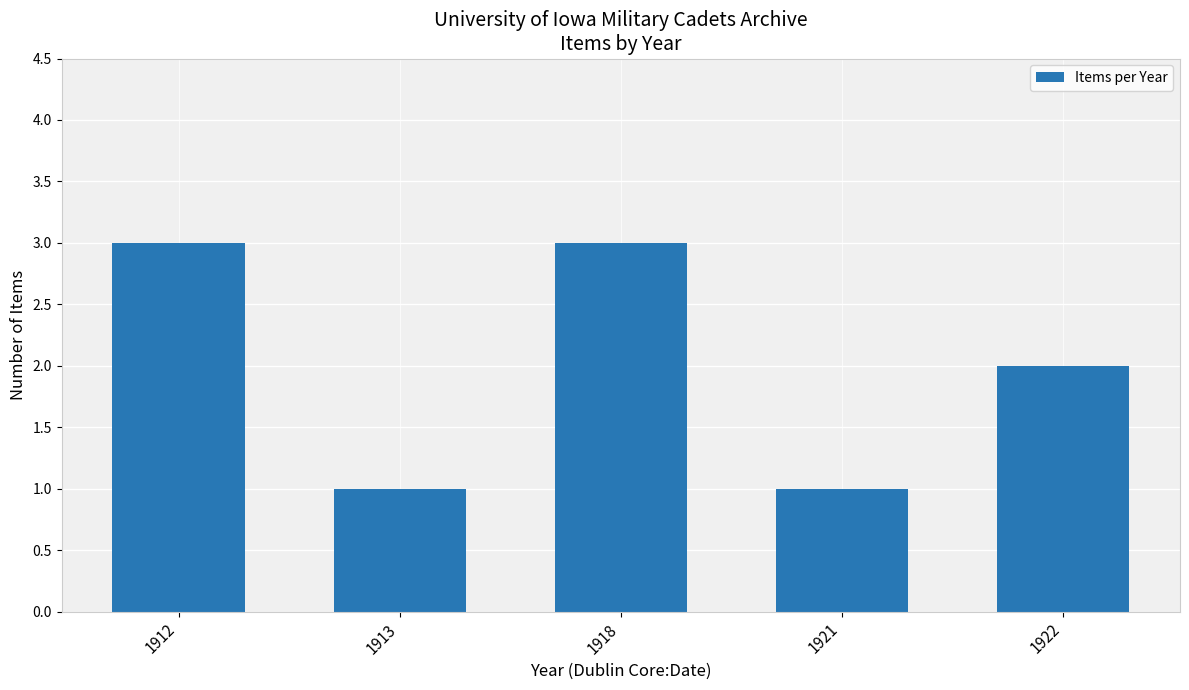

Reading right to left, extract all data points from this chart.

1922=2	1921=1	1918=3	1913=1	1912=3